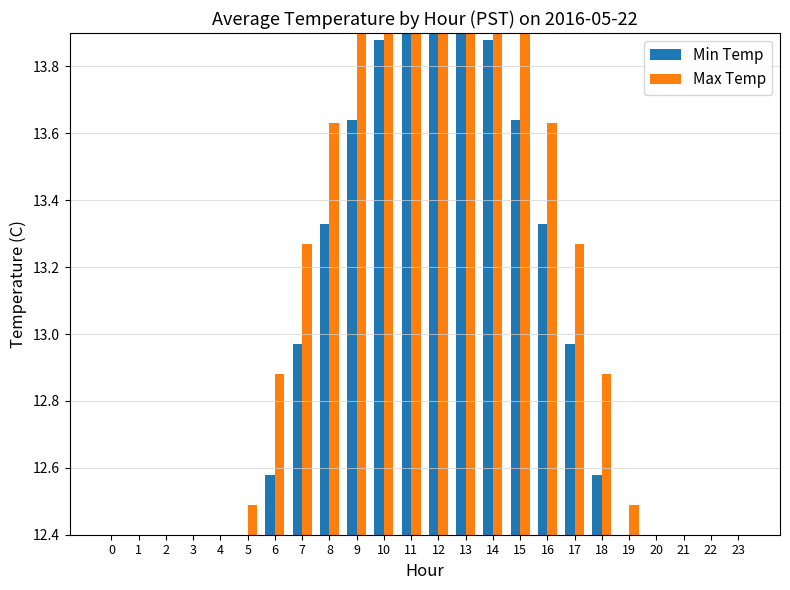

At which category is the sum across all series the highest?

12